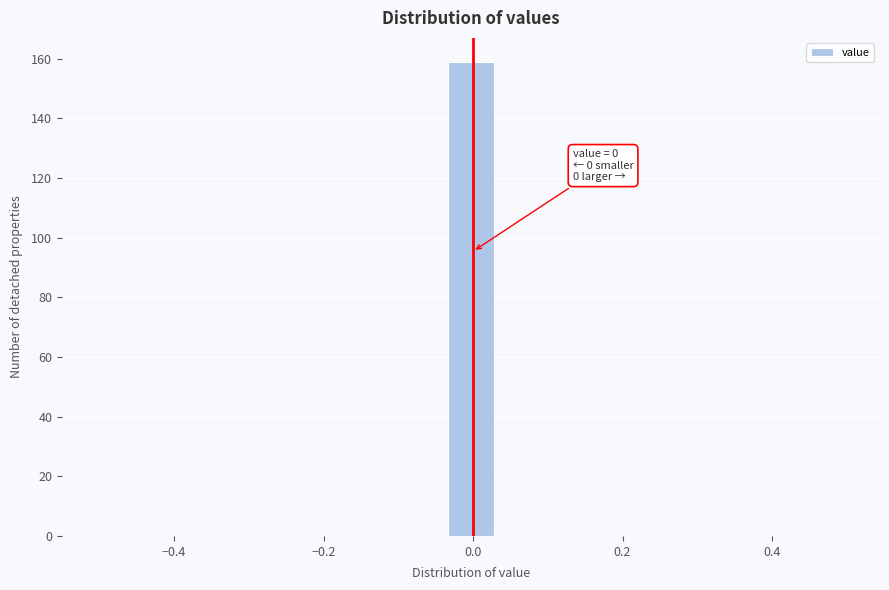

Around what value on the x-axis is the tallest bar? Give the approximate position of its centre, as read against the axis.

0.00